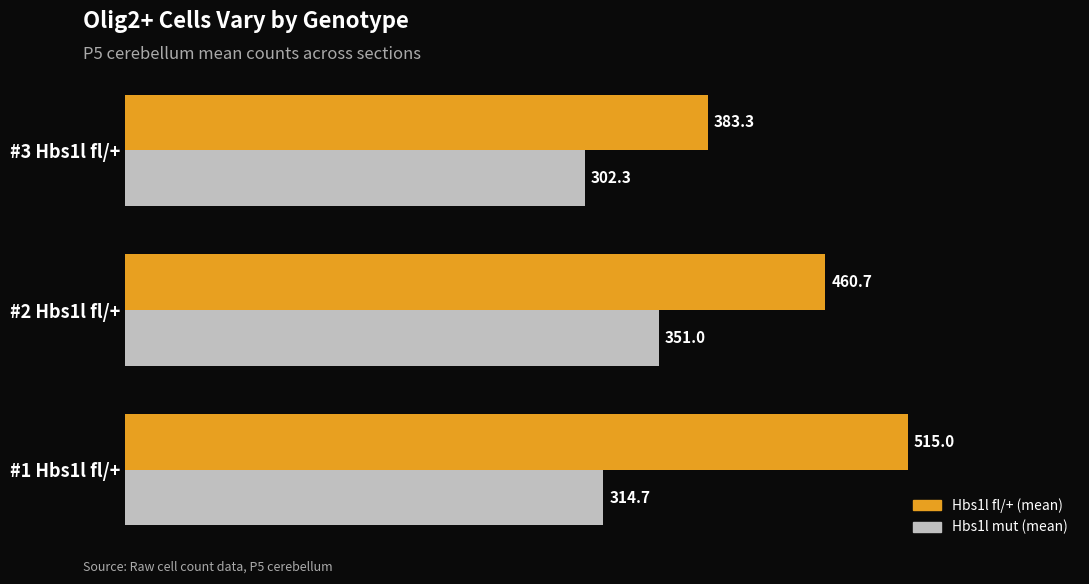

What is the difference between the maximum and minimum values in the Hbs1l mut (mean) series?

48.7